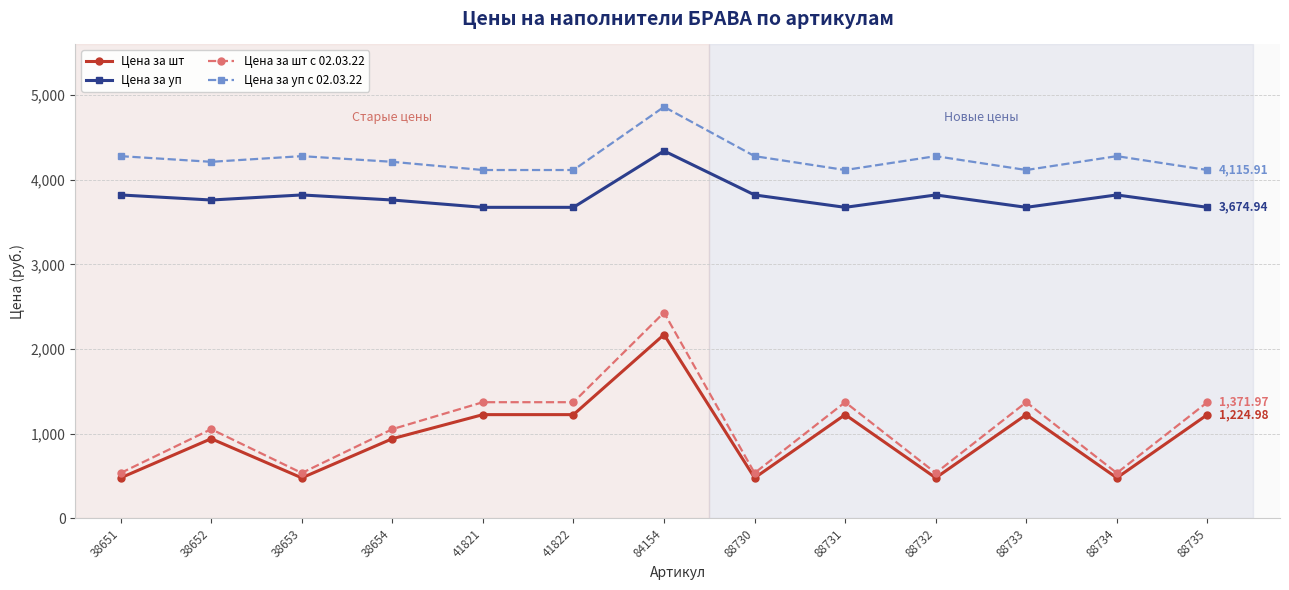

Which series has the largest range (max minus min)?

Цена за шт с 02.03.22